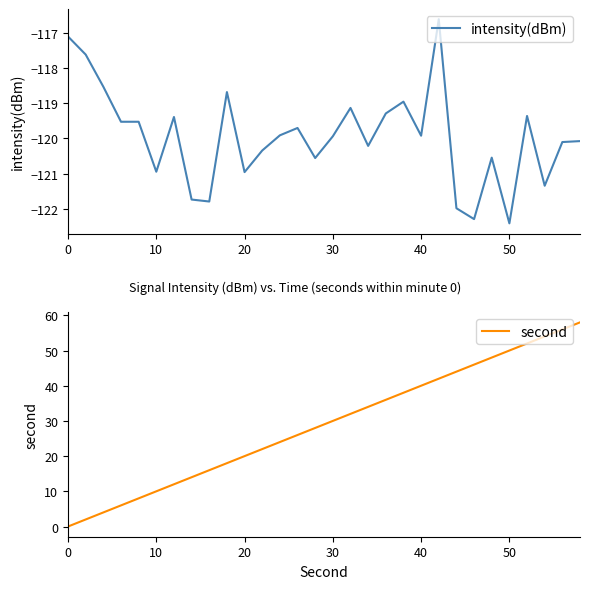

How many lines are shown in the chart?

2